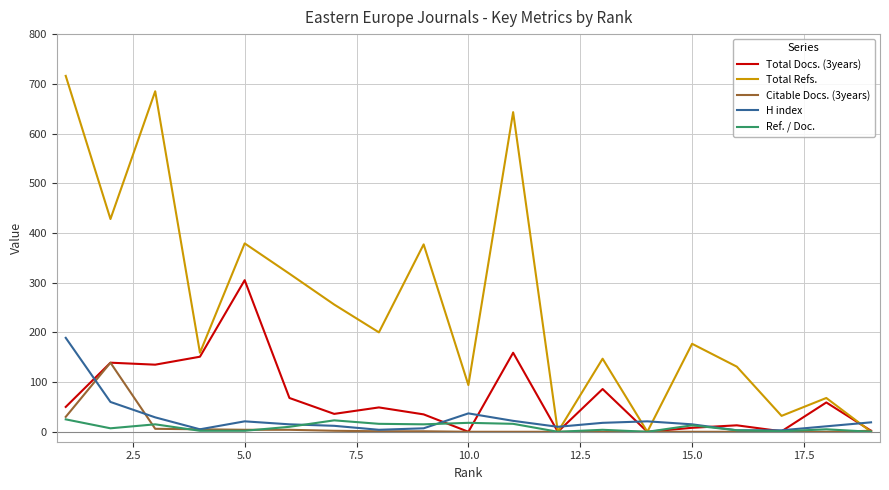

How many series are shown in this chart?

5